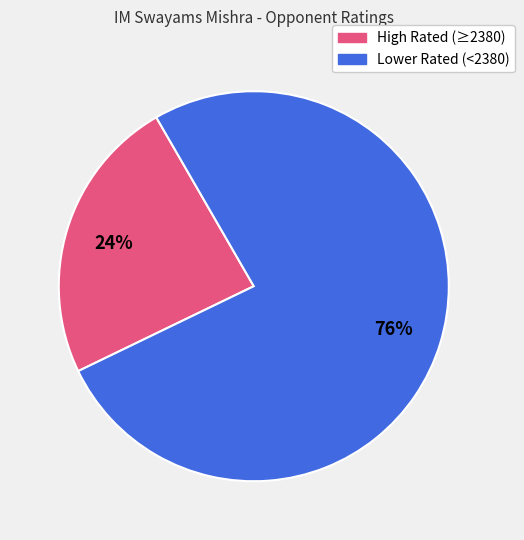

To the nearest percent, what percentage of the pie is High Rated (≥2380)?

24%